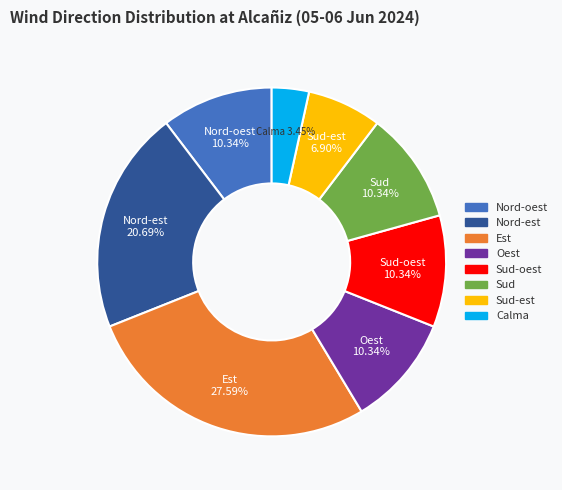

What portion of the pie excludes Oest?

89.7%